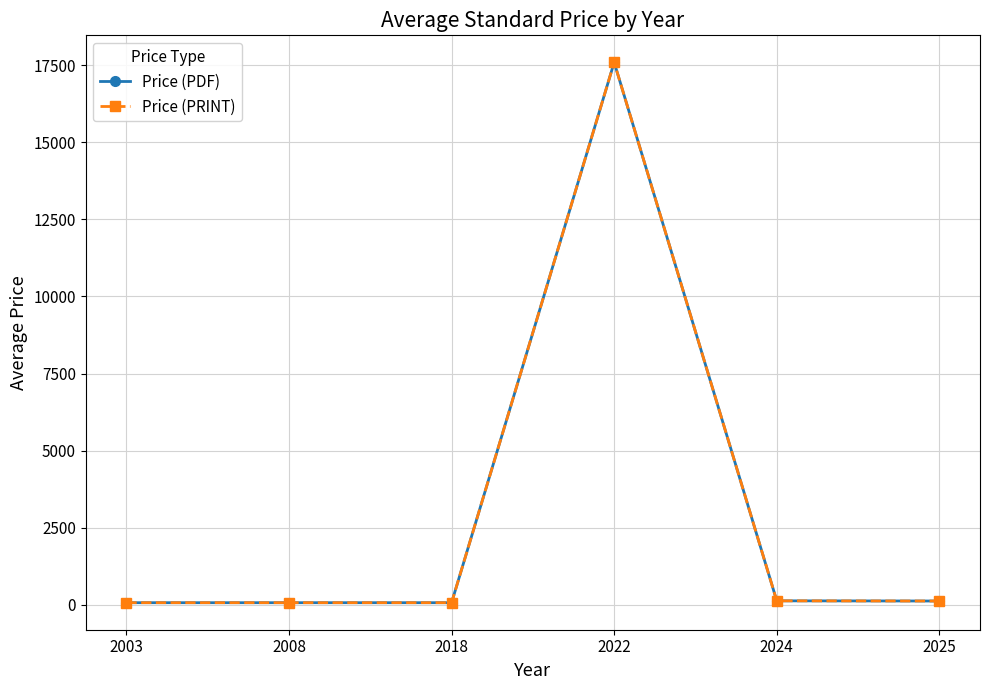

Which series has the largest total across all categories?

Price (PDF)